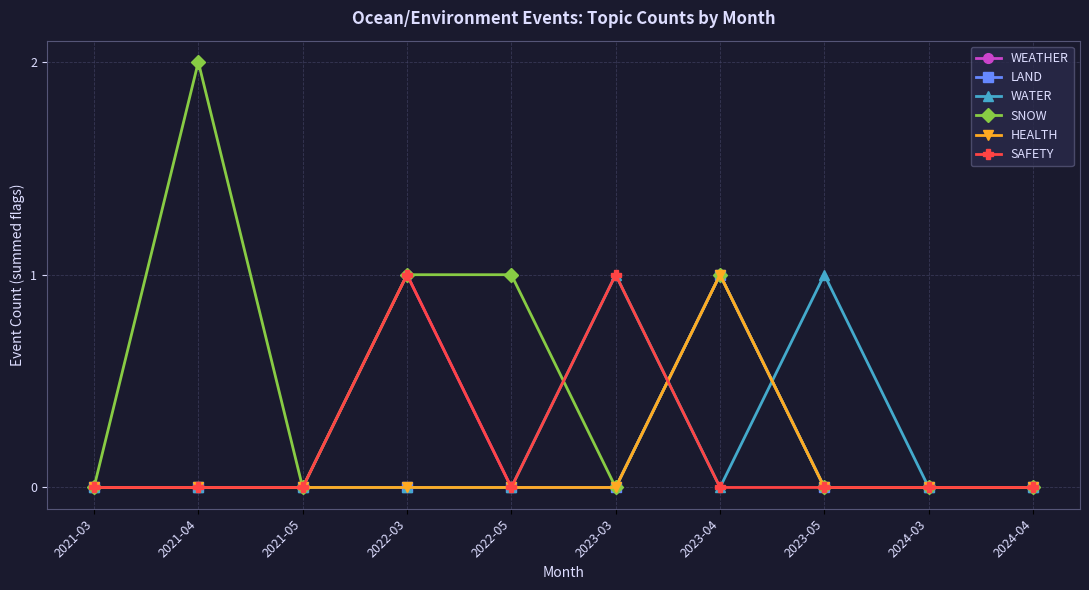

Is this an area chart (filled region under the line)?

No